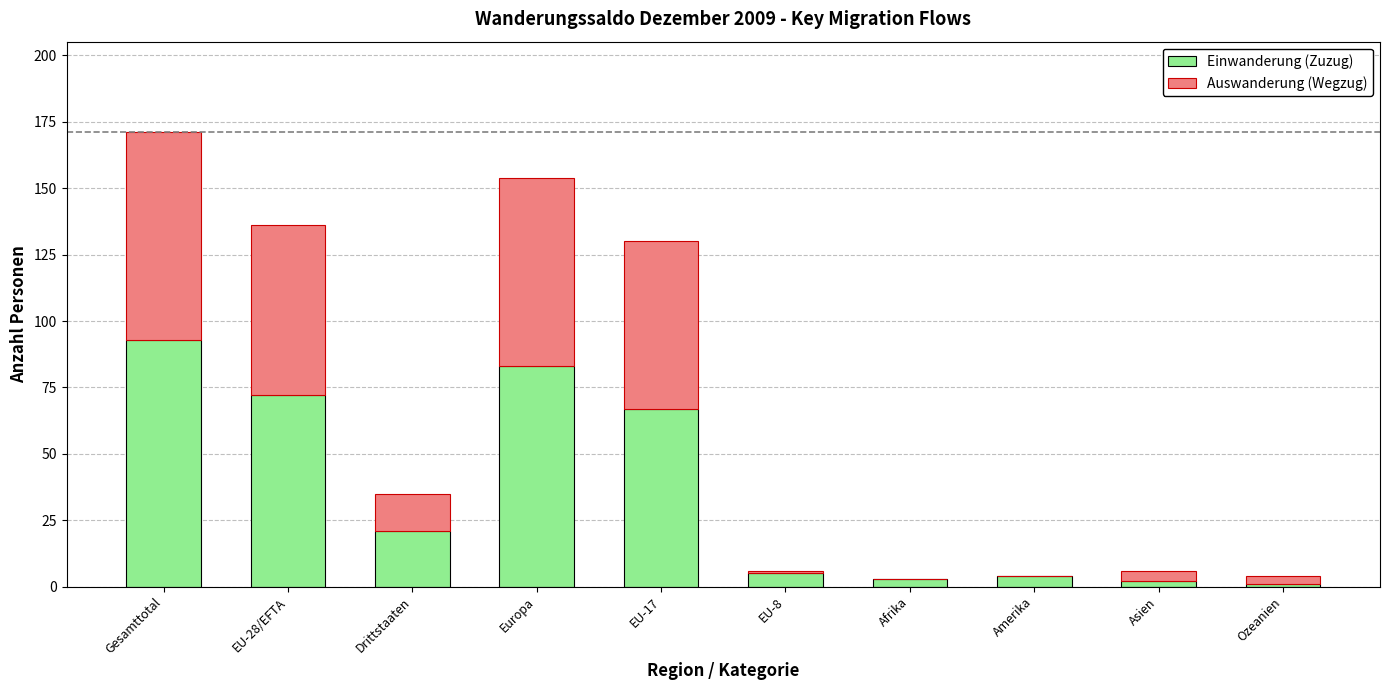

At which label does Einwanderung (Zuzug) first exceed 21?

Gesamttotal